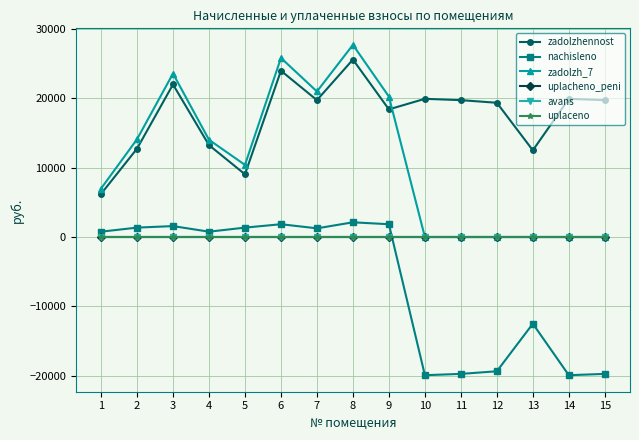

Is this an area chart (filled region under the line)?

No